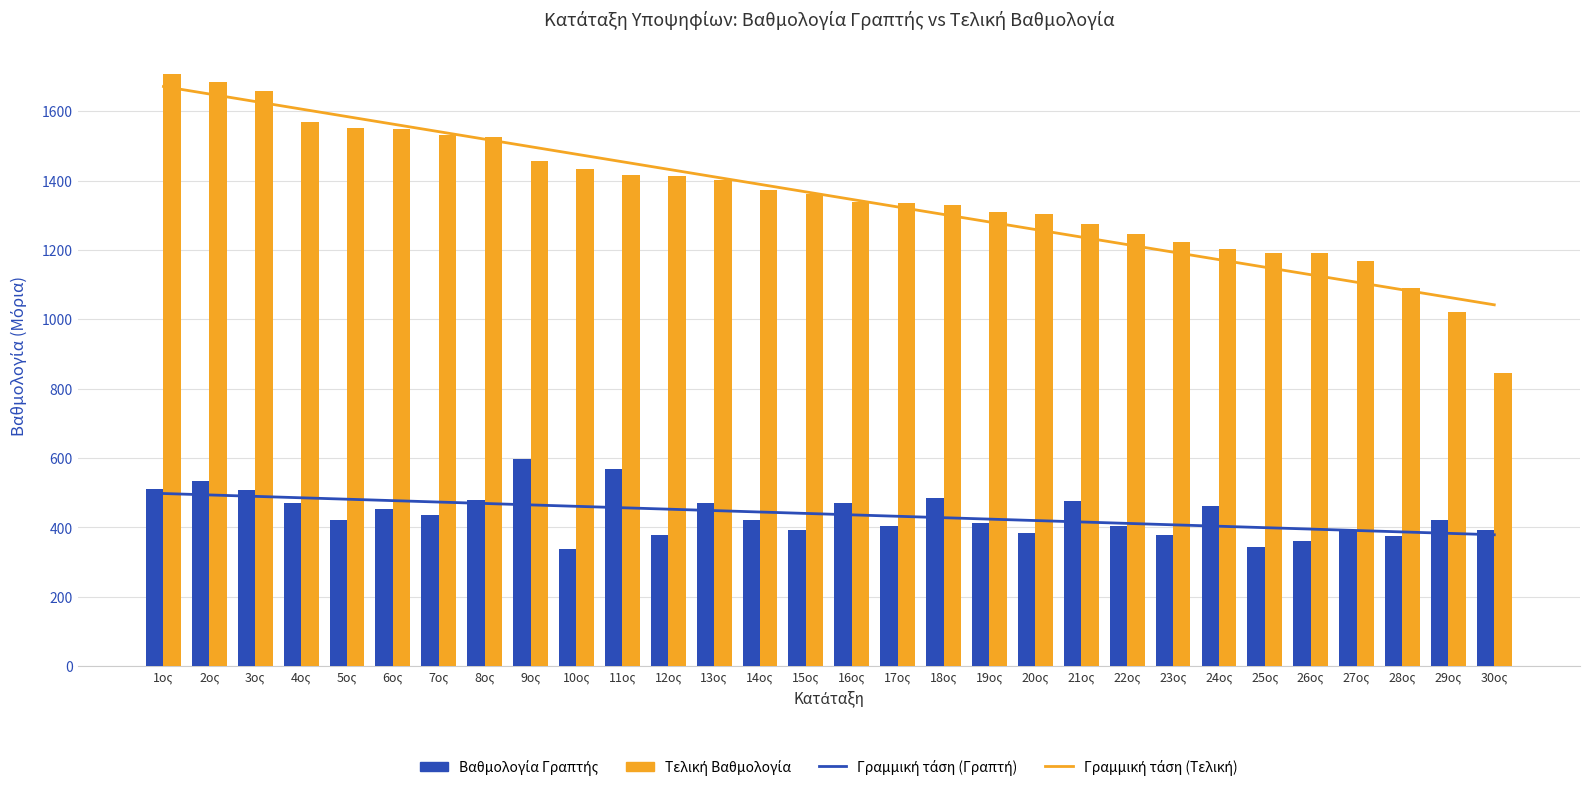

What position from the left is 14ος?

14